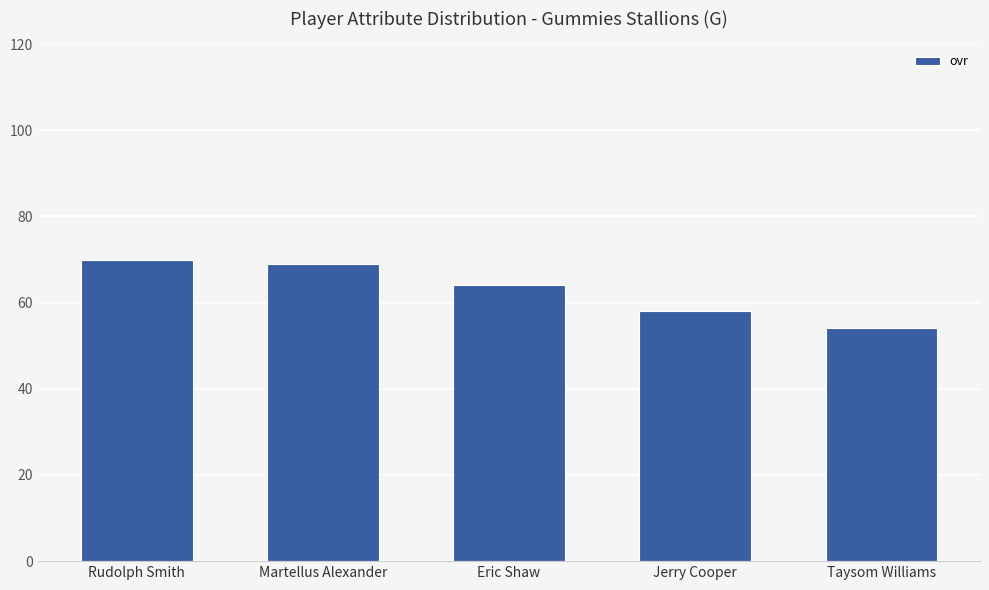

Reading left to right, extract all data points from this chart.

70	69	64	58	54